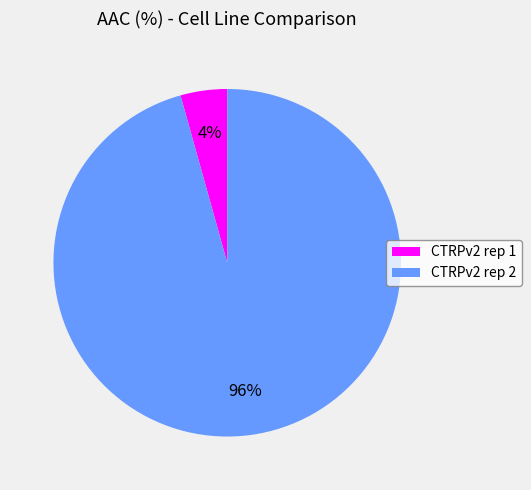

Do CTRPv2 rep 1 and CTRPv2 rep 2 together represent more than half of the pie?

Yes